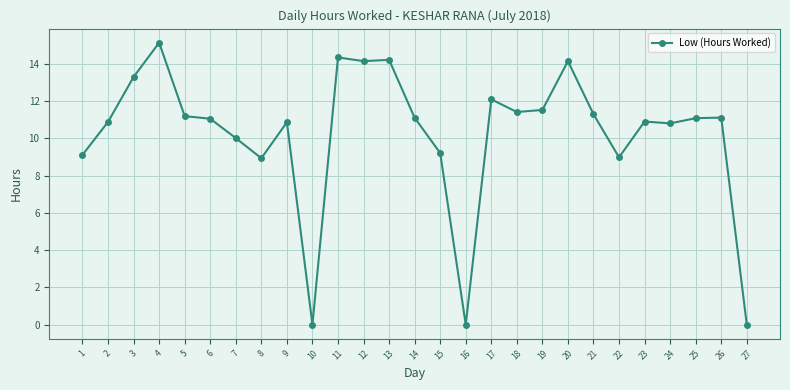

Which has a higher value, 16 or 18?

18